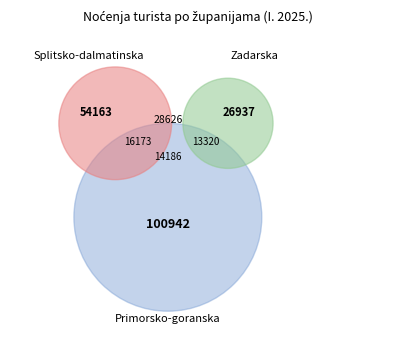

The Sisačko-moslavačka slice represents 1% of the pie. True or false?

False